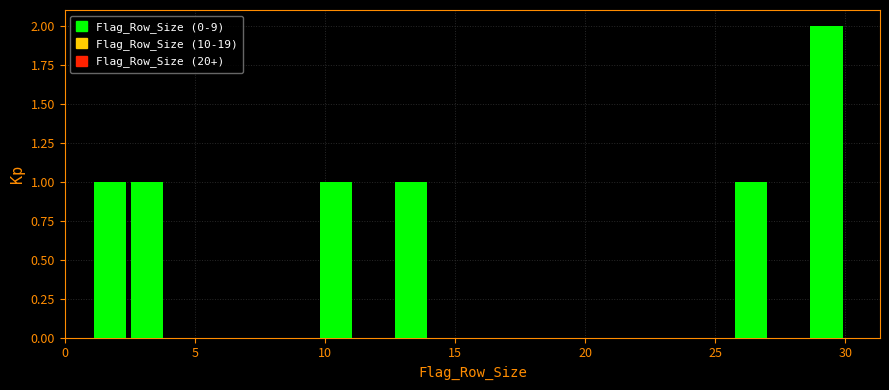

Around what value on the x-axis is the tallest bar? Give the approximate position of its centre, as read against the axis.

29.5